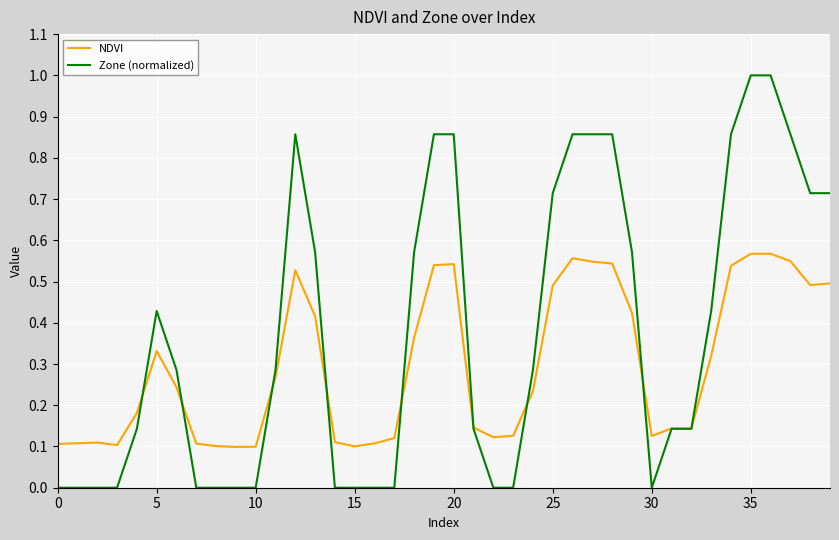

Which series has the largest total across all categories?

Zone (normalized)